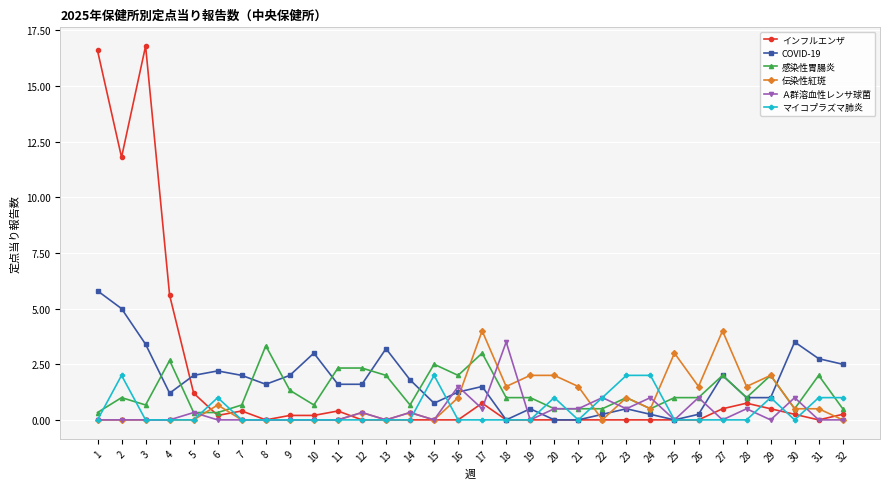

Is this an area chart (filled region under the line)?

No